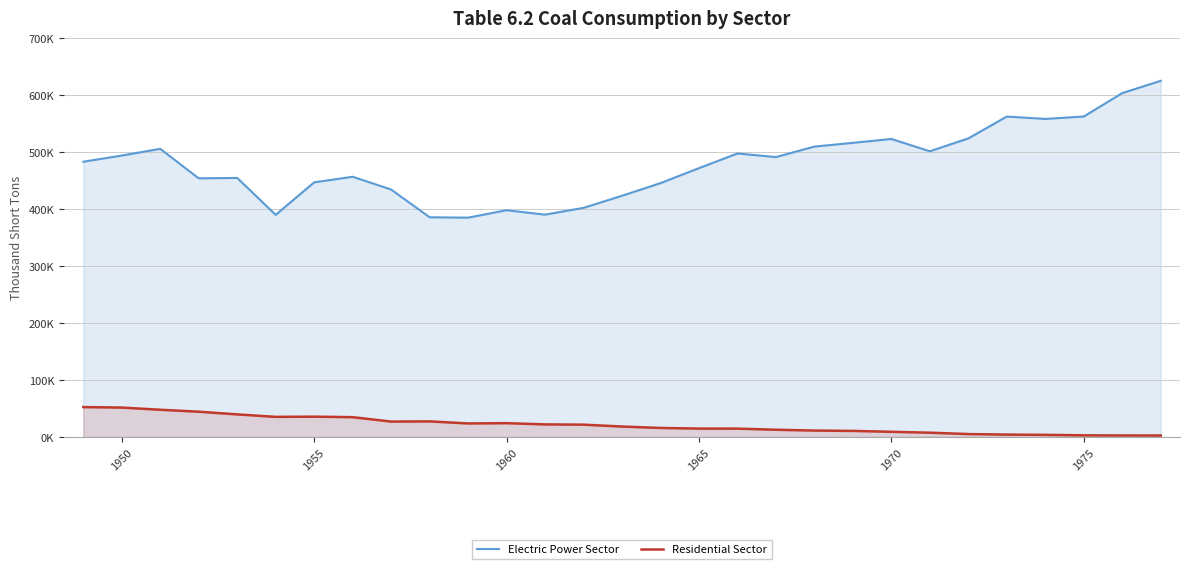

How many interior local peaks does the Electric Power Sector series have?

7